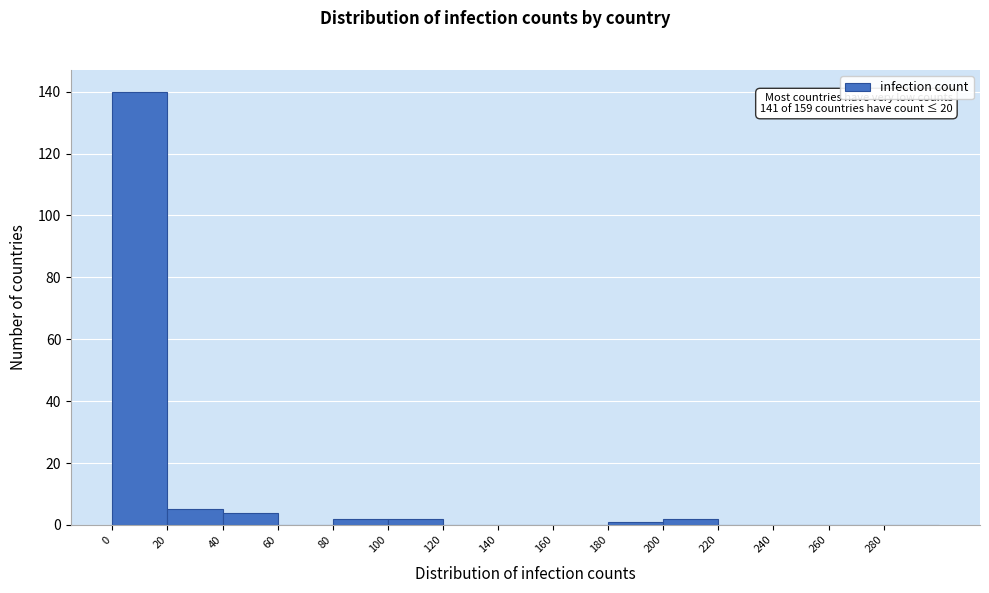

Over which range of the x-axis is the bar tallest?

0 to 20